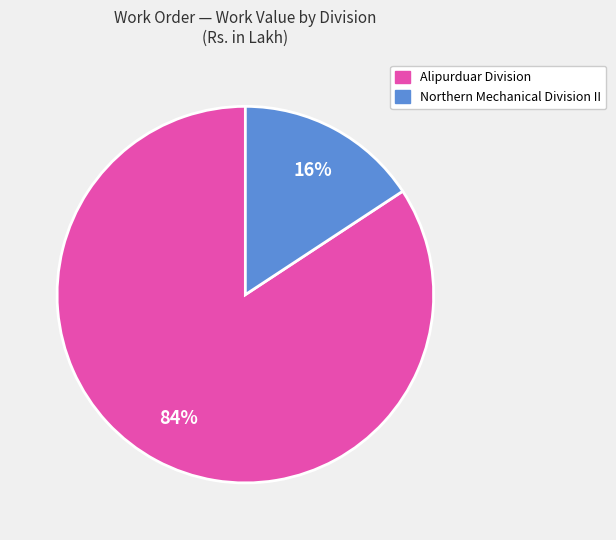

To the nearest percent, what is the average slice percentage?

50%